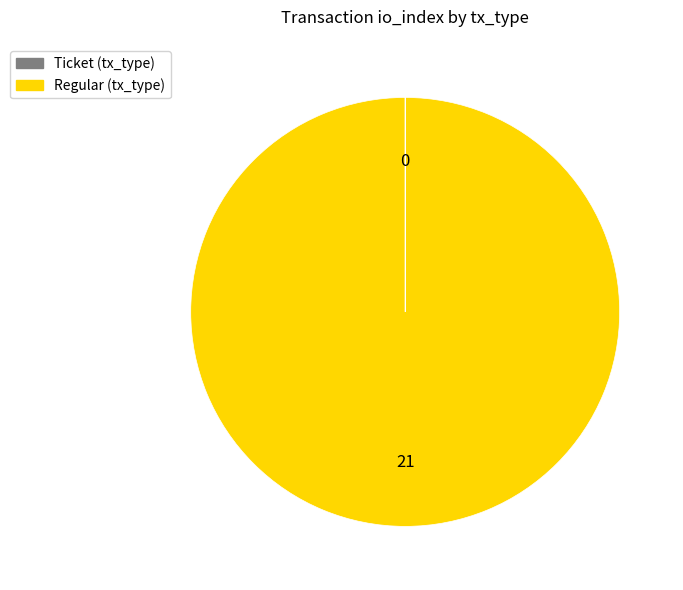

What is the largest slice in the pie chart?

Regular